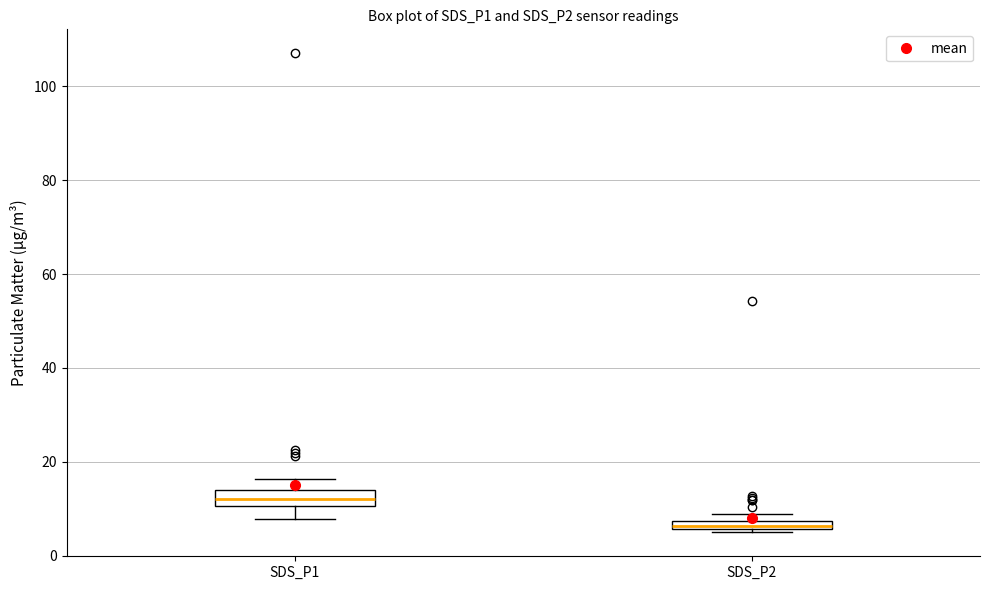

Where is the upper edge of the box for SDS_P1 on the y-axis? The values are not printed on the chart, so give them approximately, as read against the axis.

14